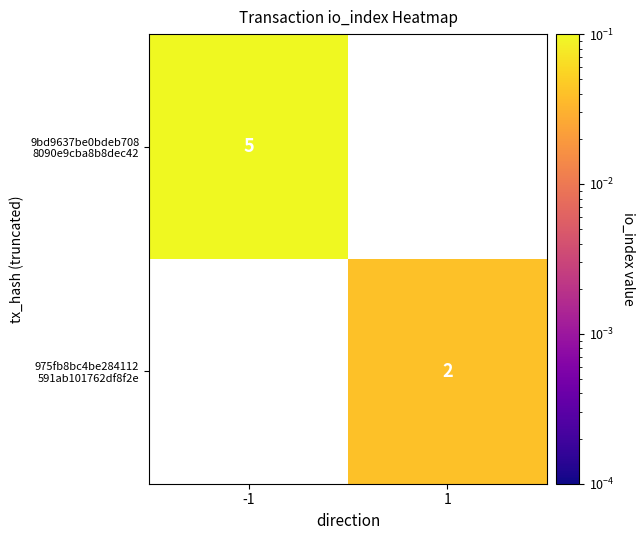

Is the value of 9bd9637be0bdeb708 8090e9cba8b8dec42 at -1 greater than the value of 975fb8bc4be284112 591ab101762df8f2e at -1?

Yes